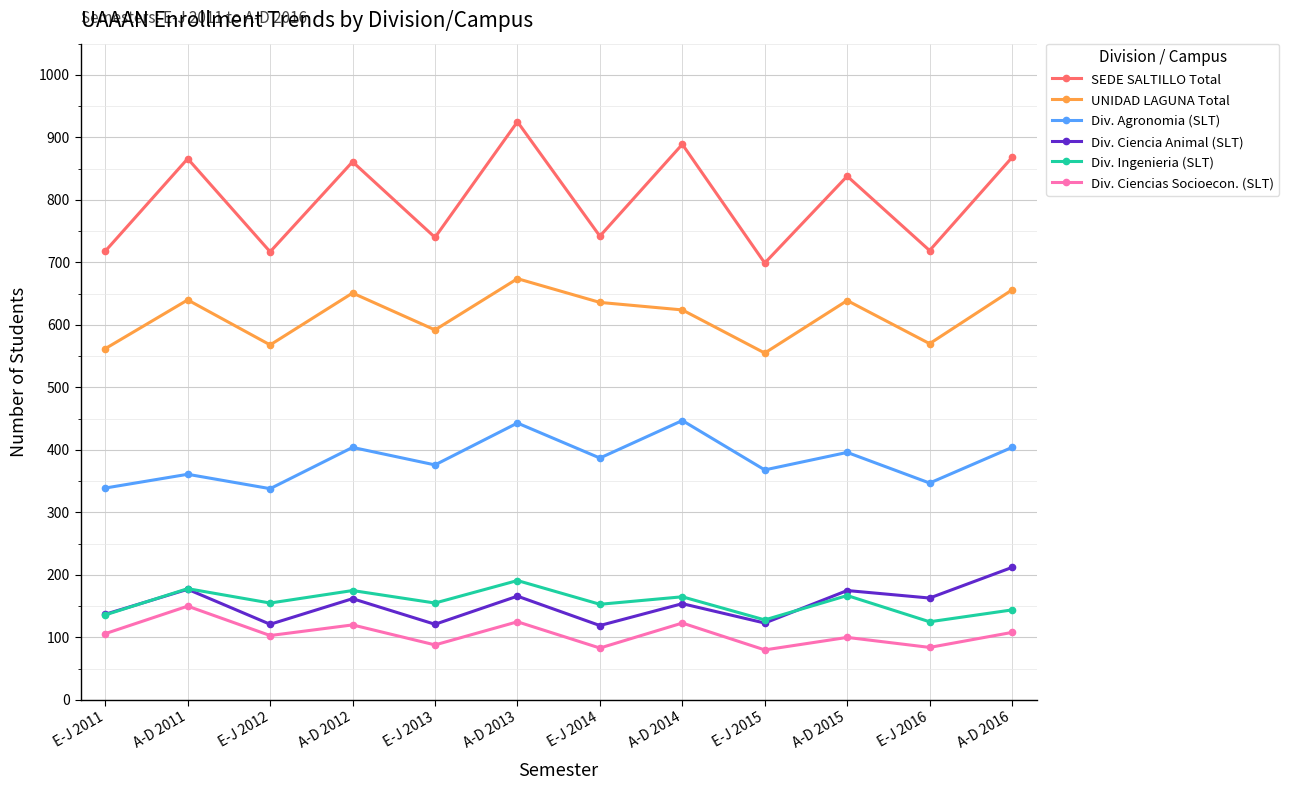

Count the number of data series in this chart.

6